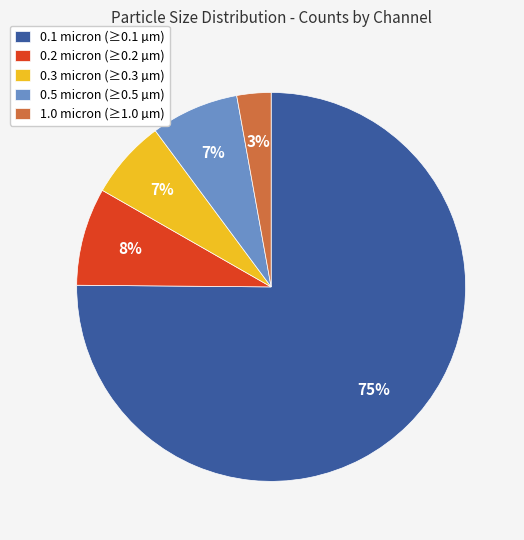

To the nearest percent, what is the combined percentage of 0.1 micron (≥0.1 µm) and 0.2 micron (≥0.2 µm)?

83%